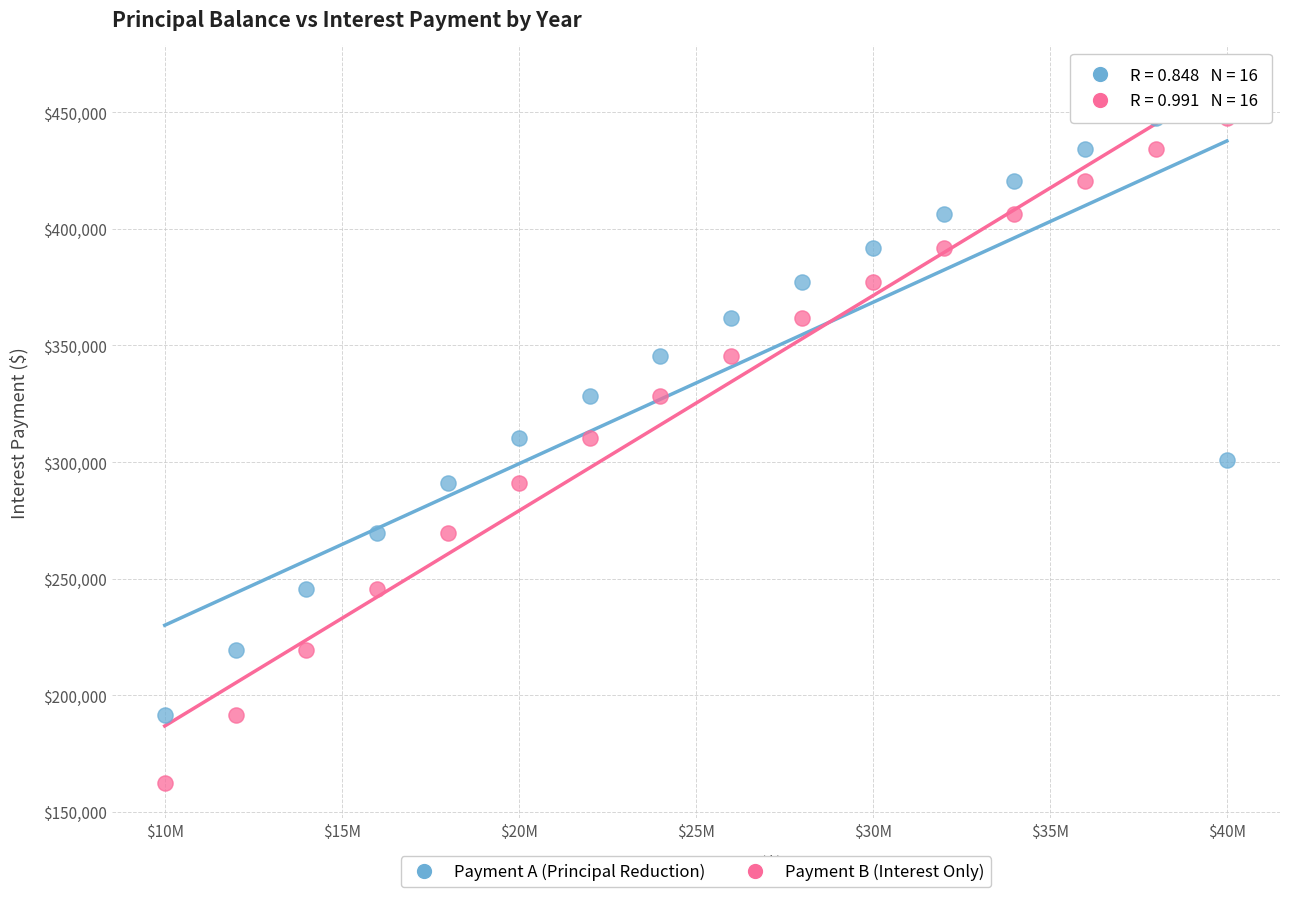

Across all data points, what is the range of Y values (max minus min)?

285327